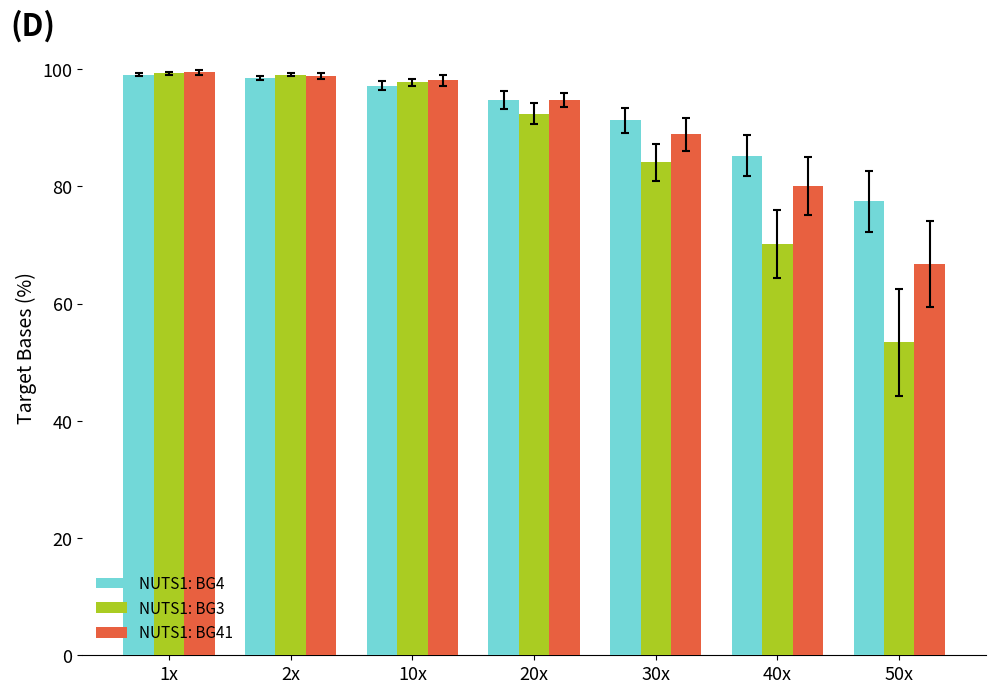

How many data points in NUTS1: BG41 are less than 94?

3